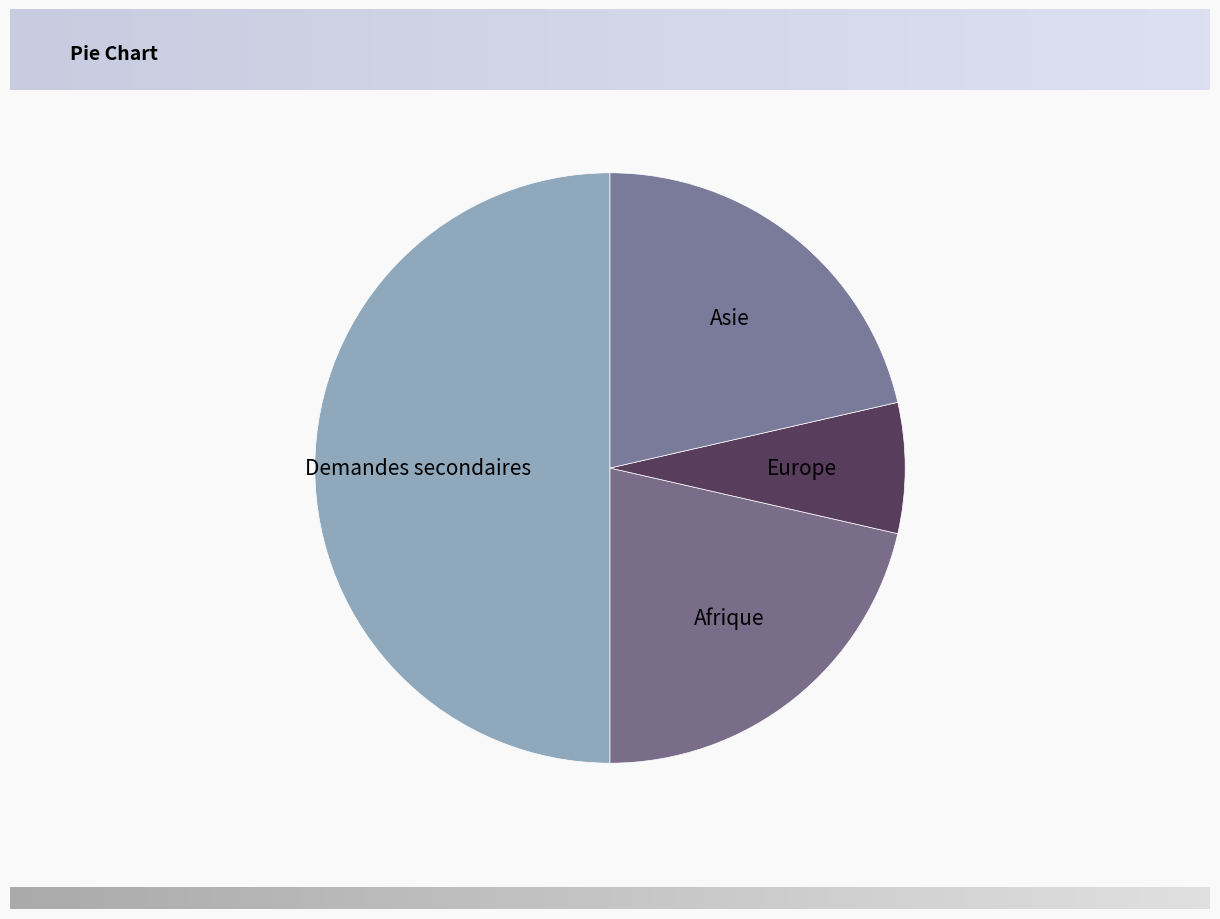

How many slices are in this pie chart?

4